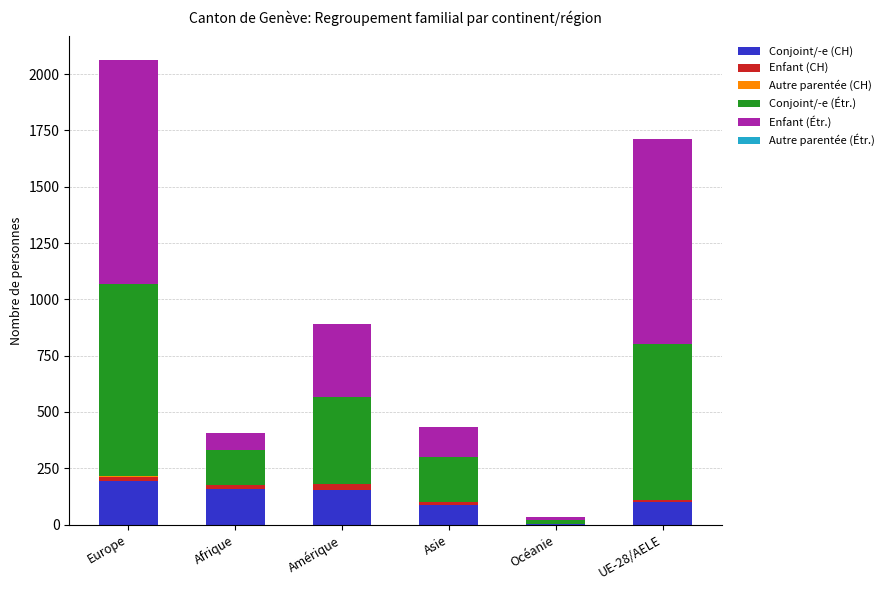

What is the sum of all Conjoint/-e (CH) values?

695